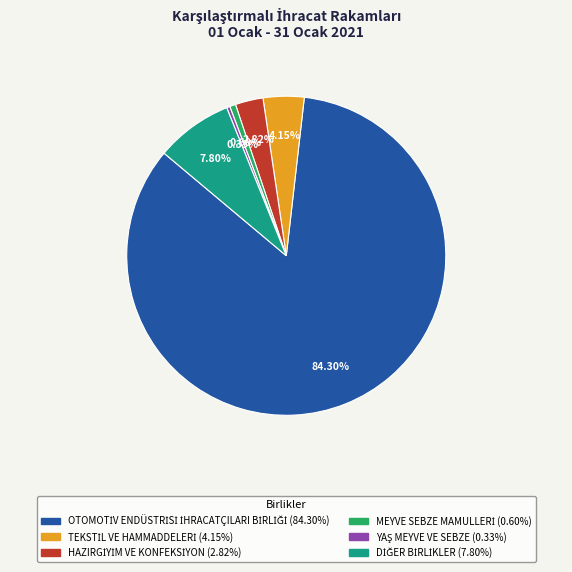

Is there any slice that represents more than half of the pie?

Yes